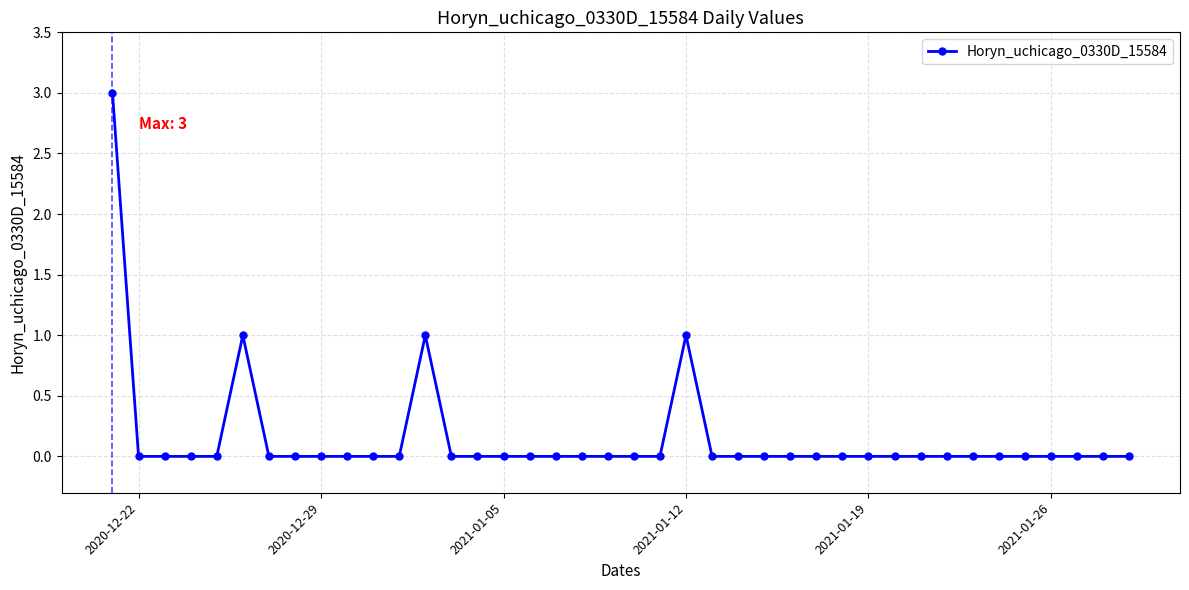

What is the greatest value displayed?

3